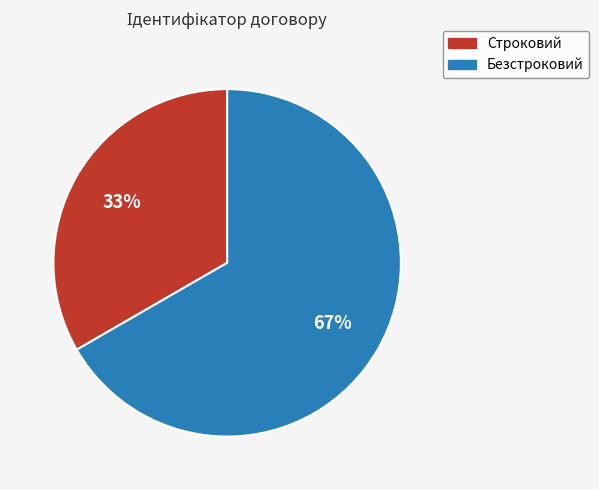

Which slice is the largest?

Безстроковий